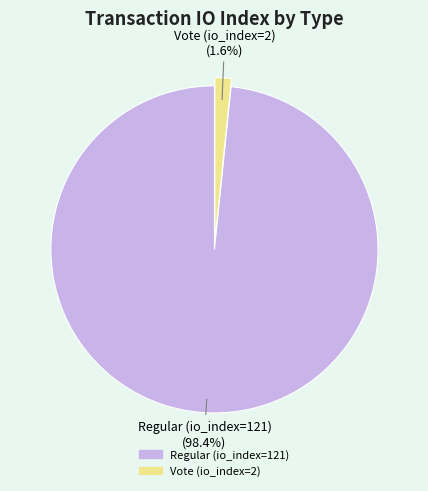

What is the majority slice?

Regular (io_index=121)